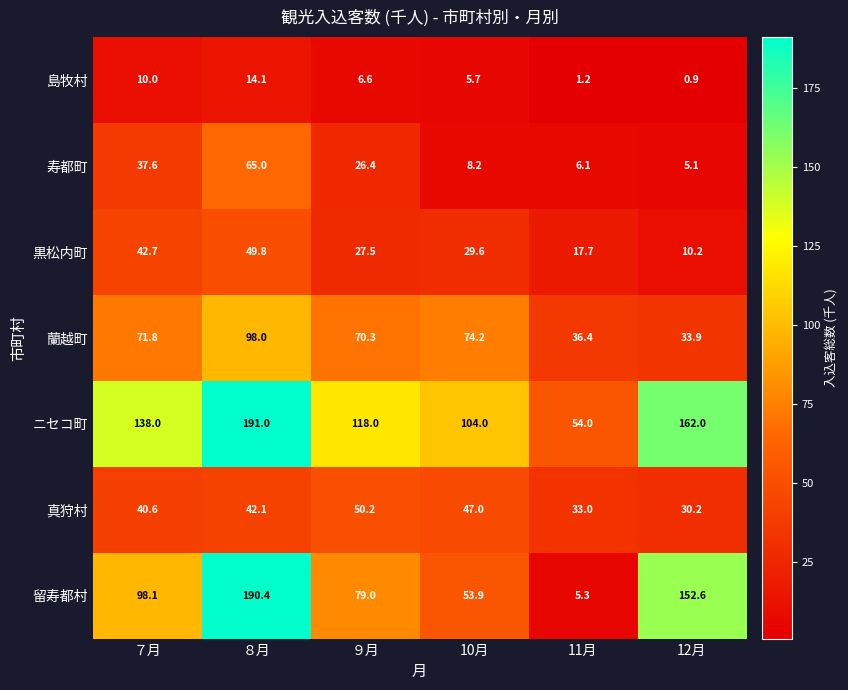

Read the 黒松内町 value at ８月.

49.8